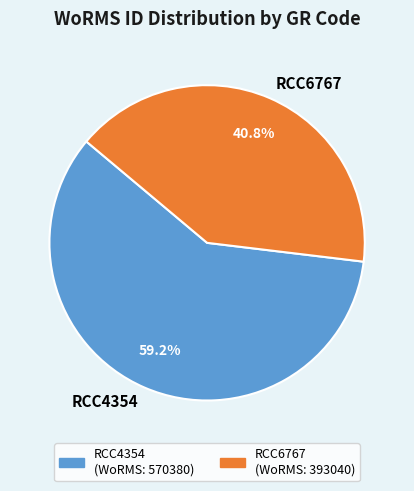

The RCC4354 slice represents 54% of the pie. True or false?

False